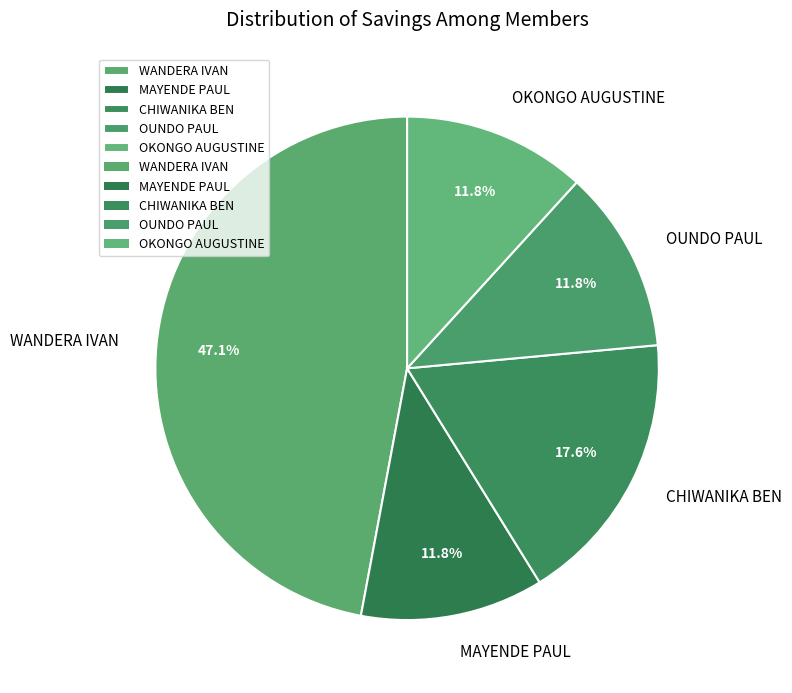

Is it true that OUNDO PAUL is 12% of the pie?

True